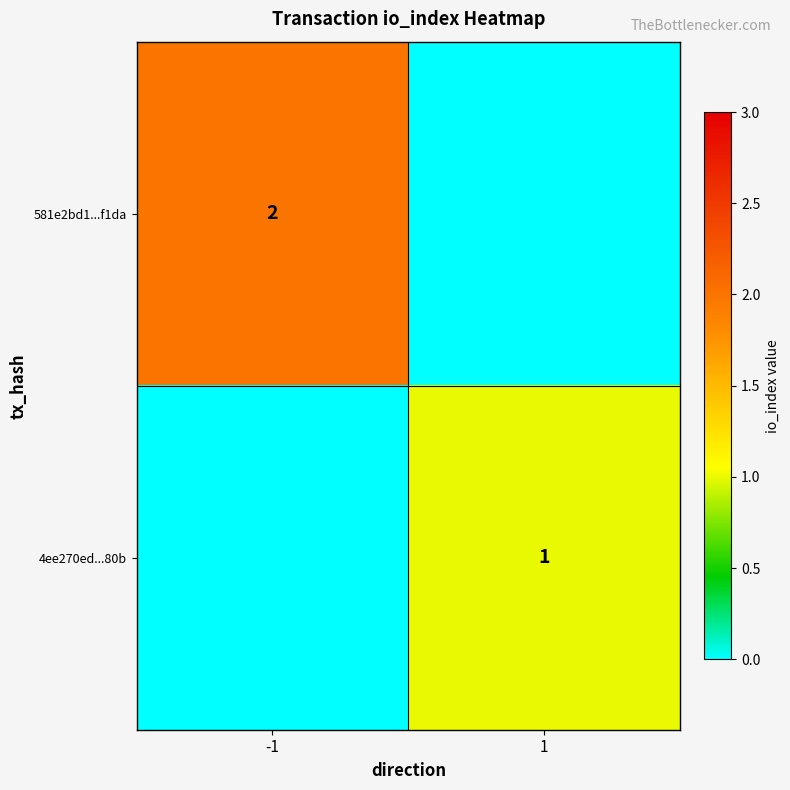

True or false: 581e2bd1...f1da has a value of 2 at -1.

True